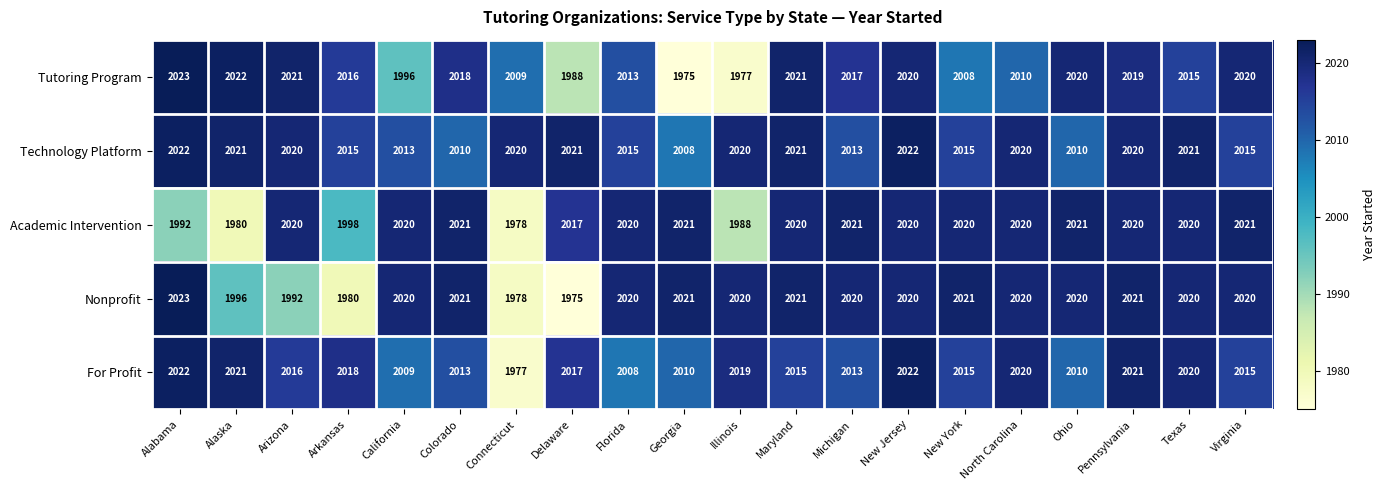

Is it true that Nonprofit equals 1349 at Michigan?

False